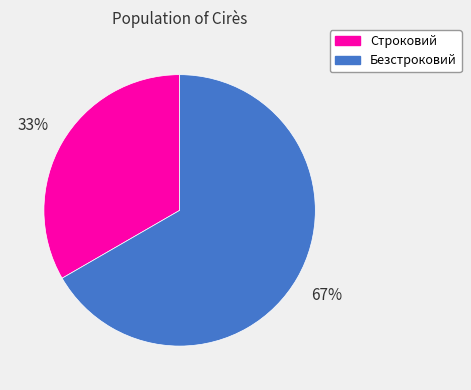

How many slices are in this pie chart?

2